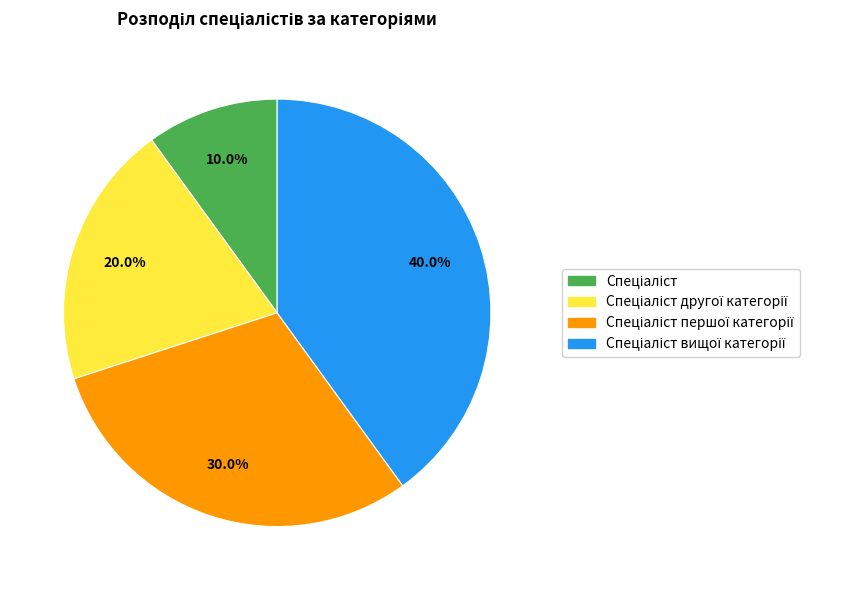

Is there any slice that represents more than half of the pie?

No